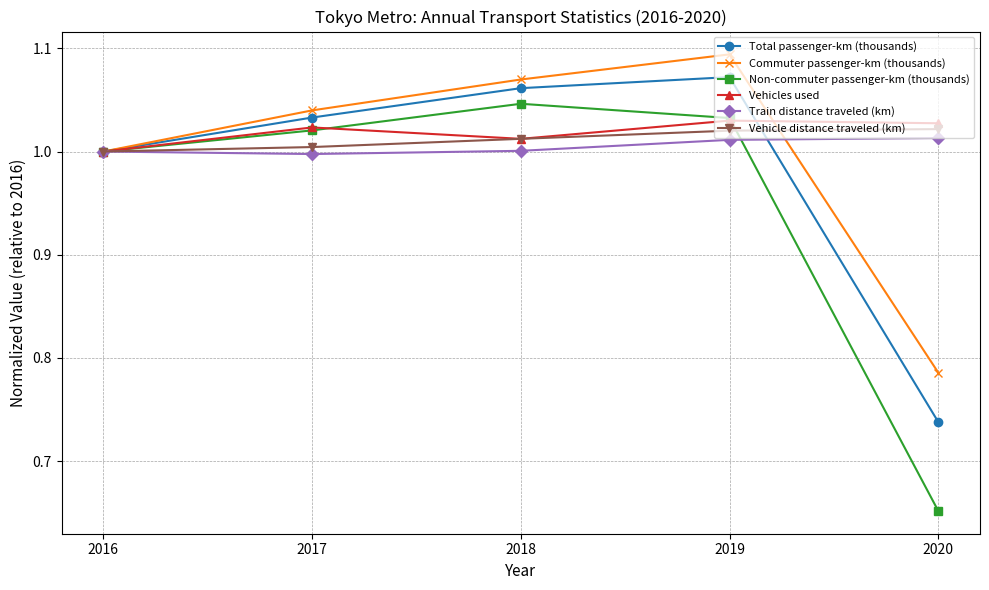

List the series in order of their peak value, lowest first.

Train distance traveled (km), Vehicle distance traveled (km), Vehicles used, Non-commuter passenger-km (thousands), Total passenger-km (thousands), Commuter passenger-km (thousands)